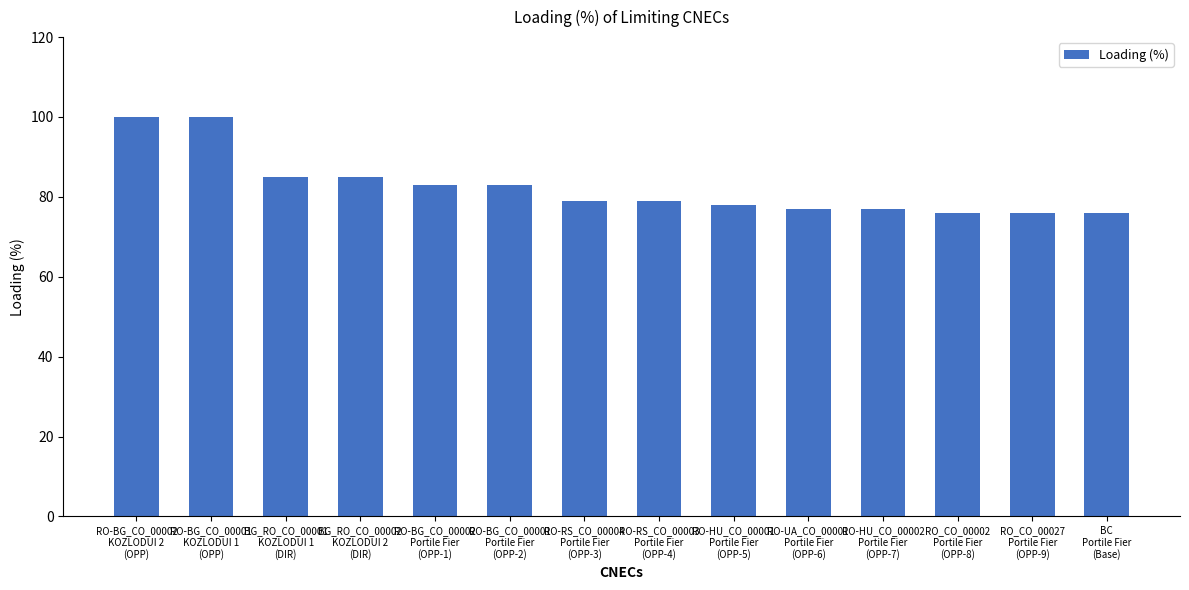

How many distinct data groups are displayed?

1